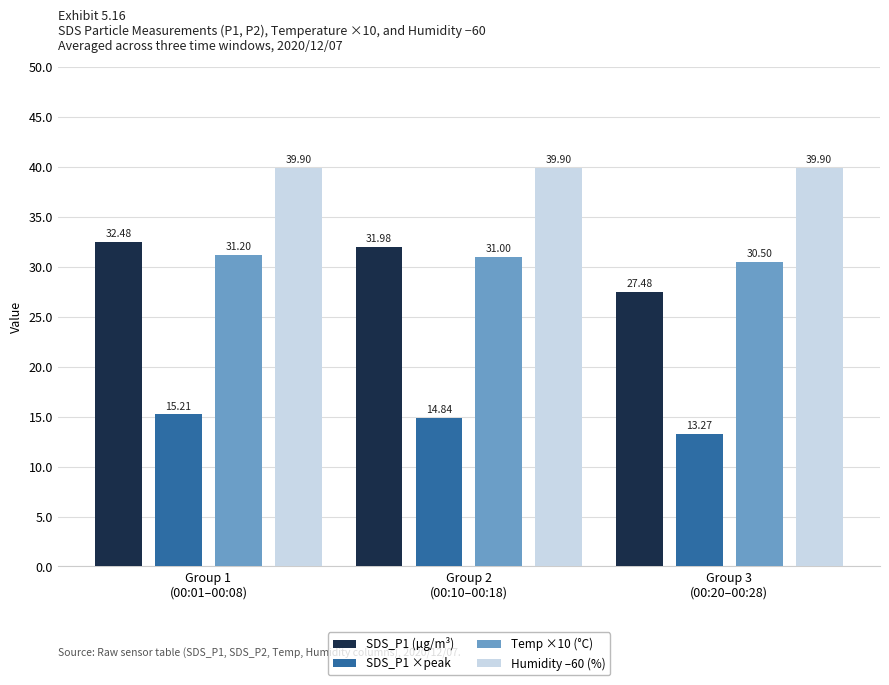

What is the value of the Humidity –60 (%) bar at the 1st from the left?

39.9